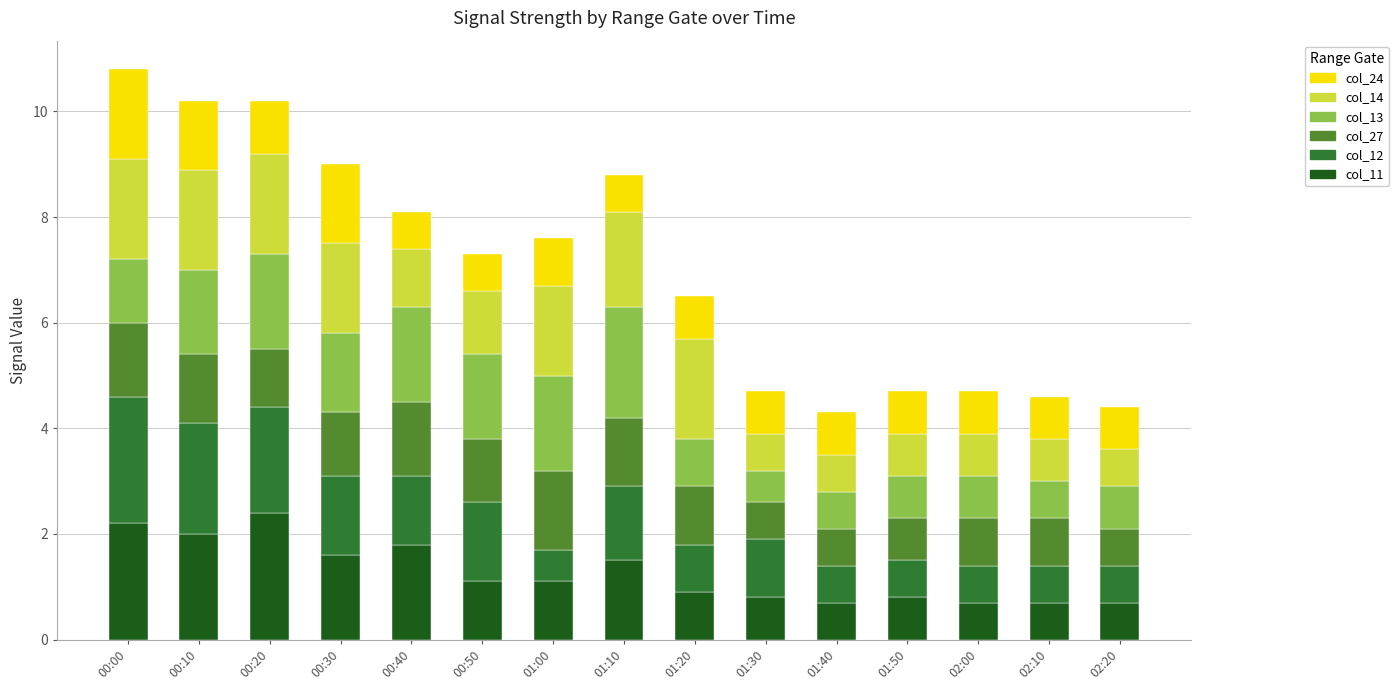

True or false: col_11 has a value of 0.6 at 00:20.

False